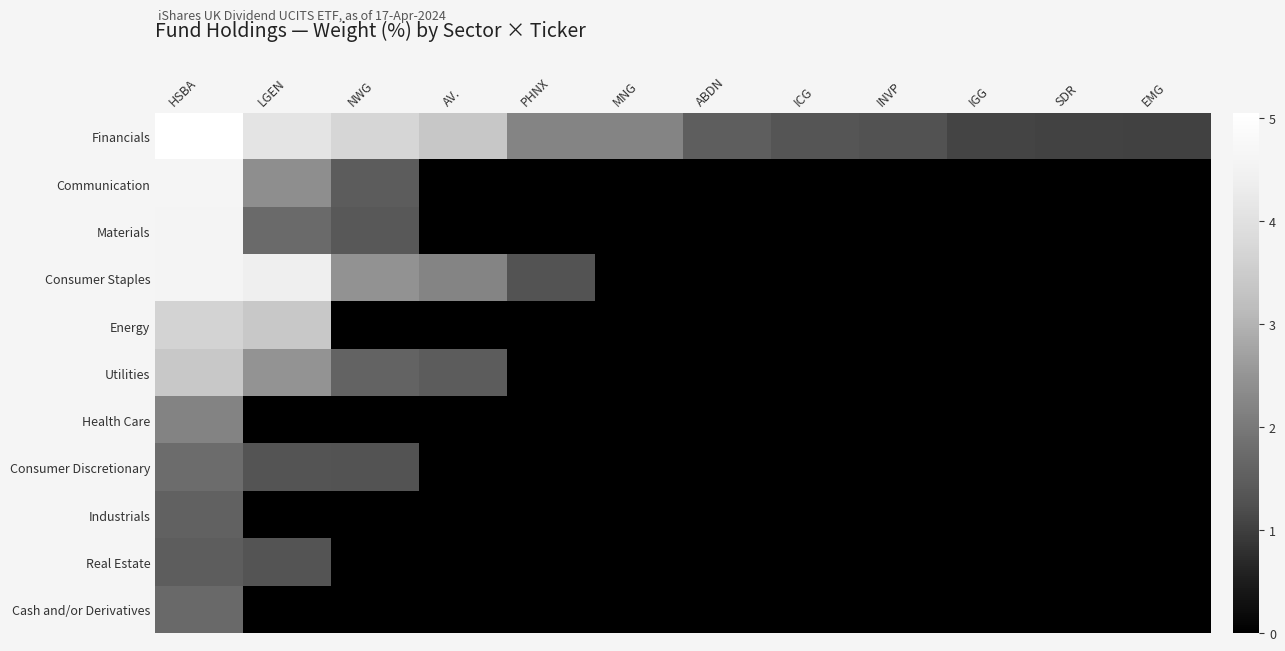

What is the spread (max minus min) of values at INVP?

1.3